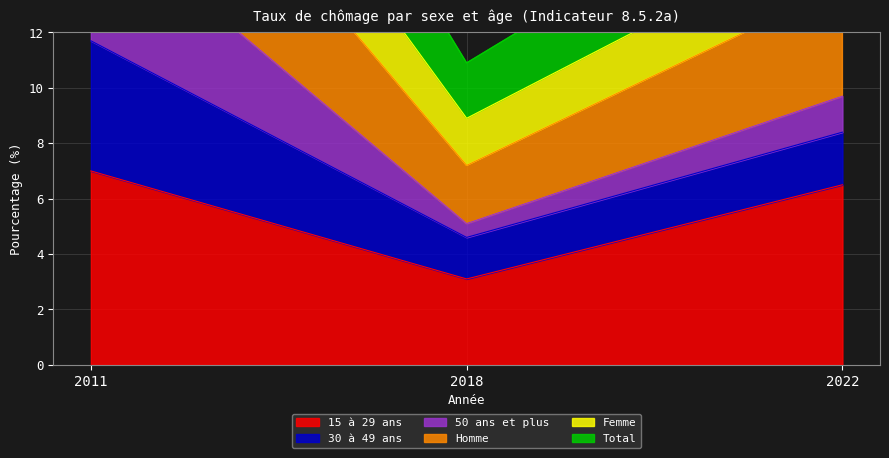

Does the chart have visible grid lines?

Yes